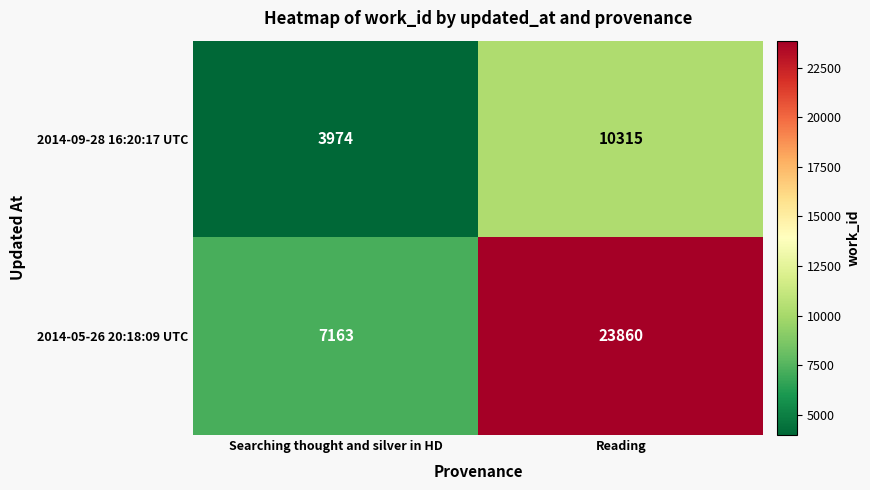

What is the total value across all series at Searching thought and silver in HD?

11137